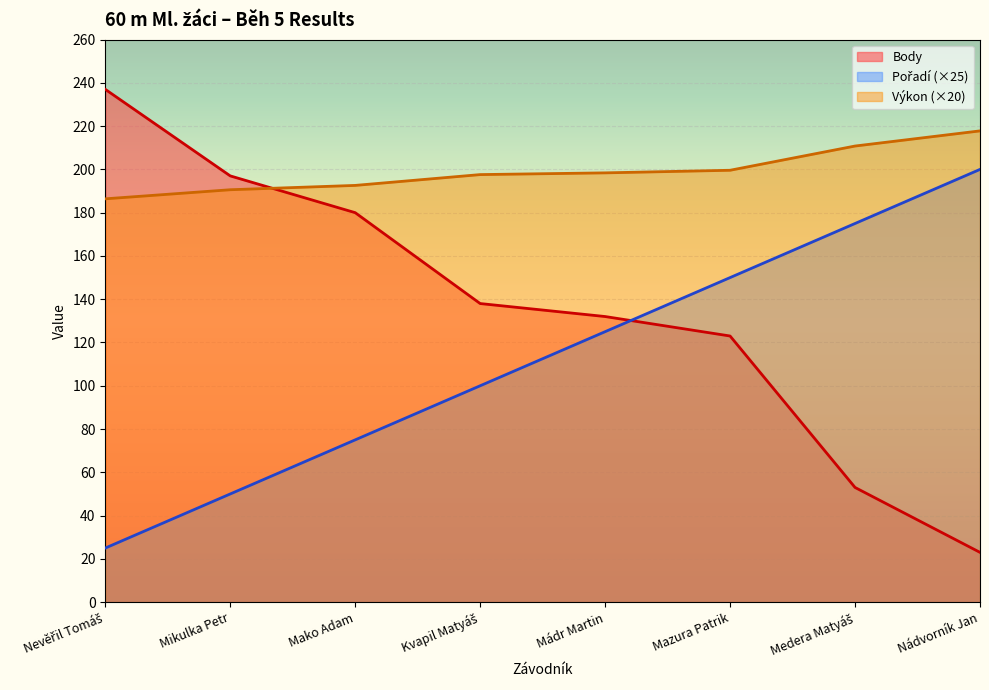

What is the difference between the highest and lowest values at Mádr Martin?

73.4